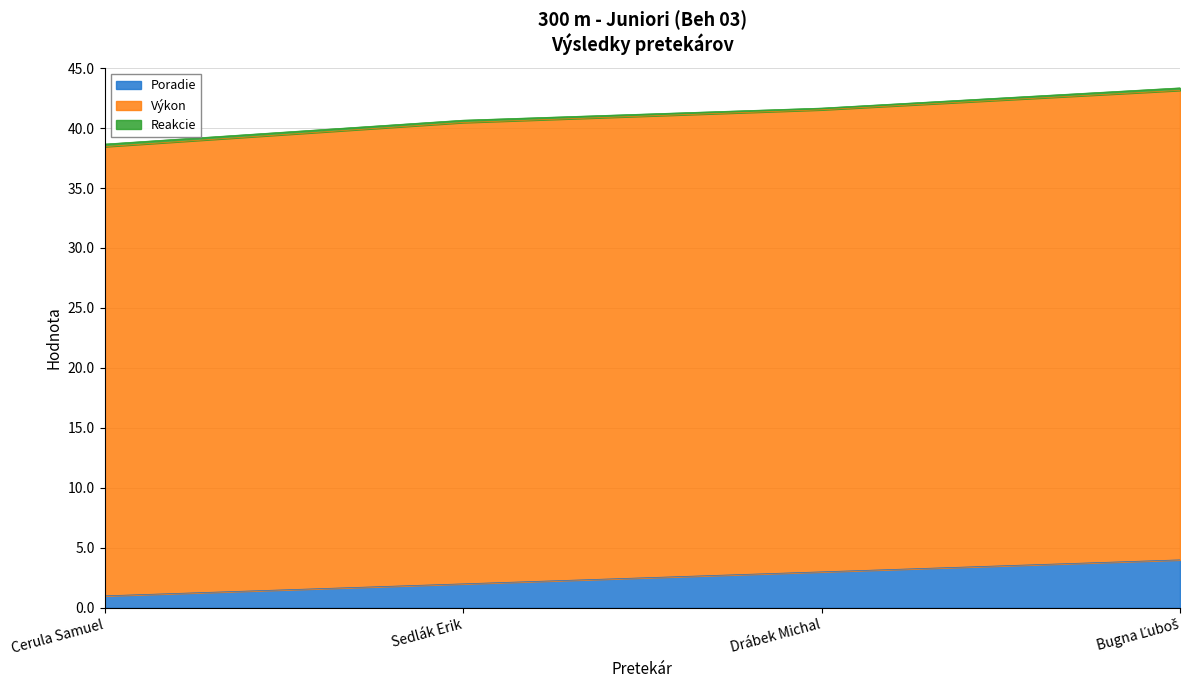

What is the total value across all series at Cerula Samuel?

38.7